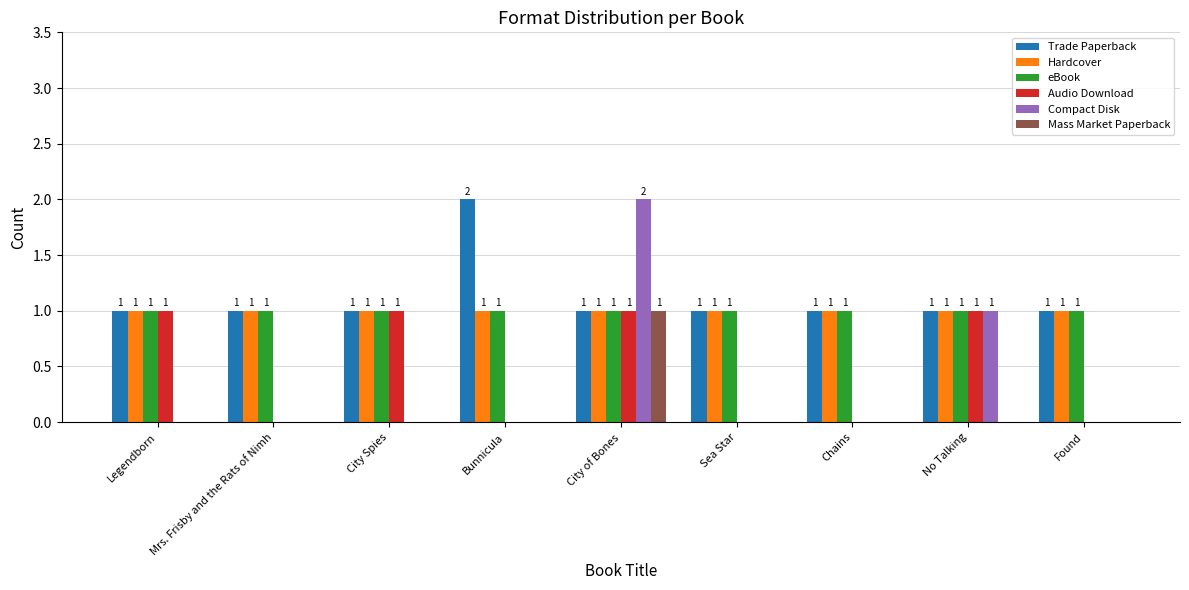

What are all the series names shown in the legend?

Trade Paperback, Hardcover, eBook, Audio Download, Compact Disk, Mass Market Paperback